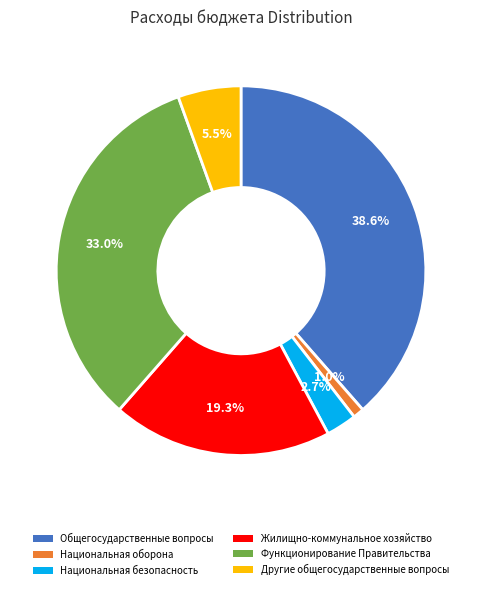

What is the ratio of the value at Другие общегосударственные вопросы to the value at Жилищно-коммунальное хозяйство?

0.3